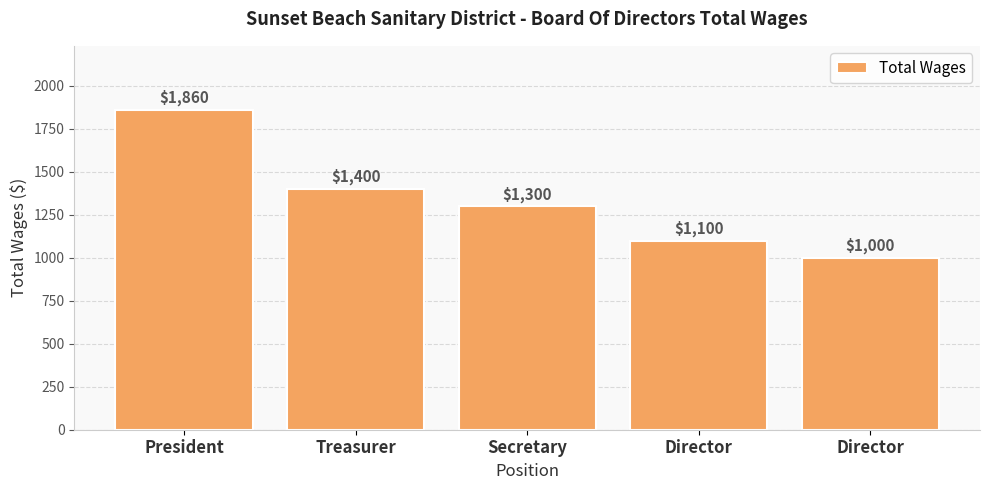

Which has a higher value, President or Treasurer?

President